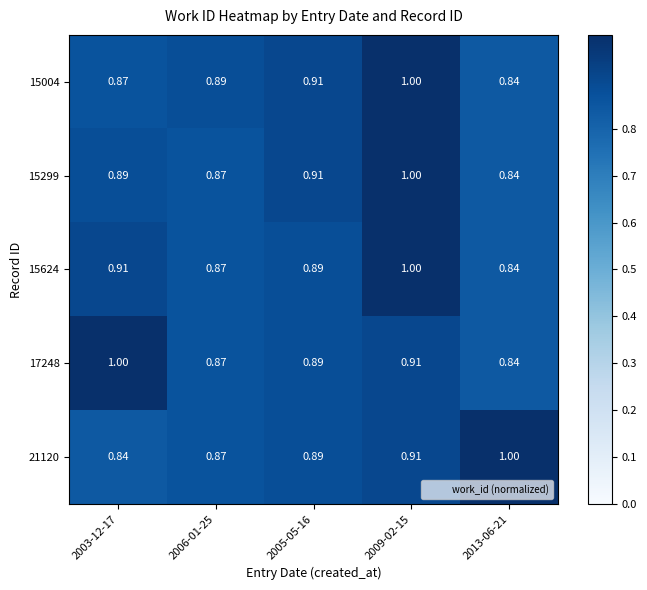

Is the value of 15299 at 2013-06-21 greater than the value of 21120 at 2005-05-16?

No